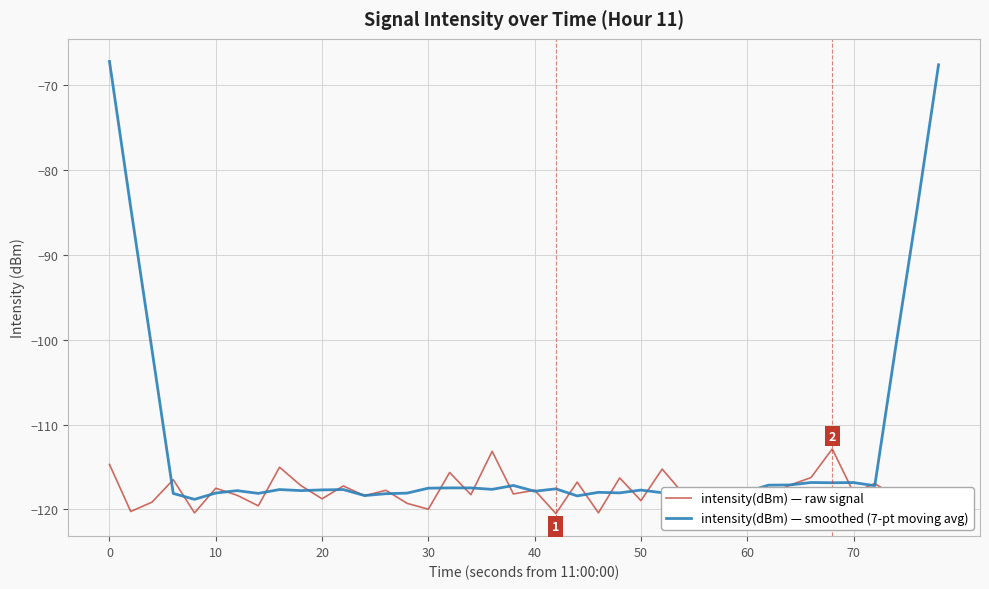

What is the minimum value for intensity(dBm) — raw signal?

-120.5